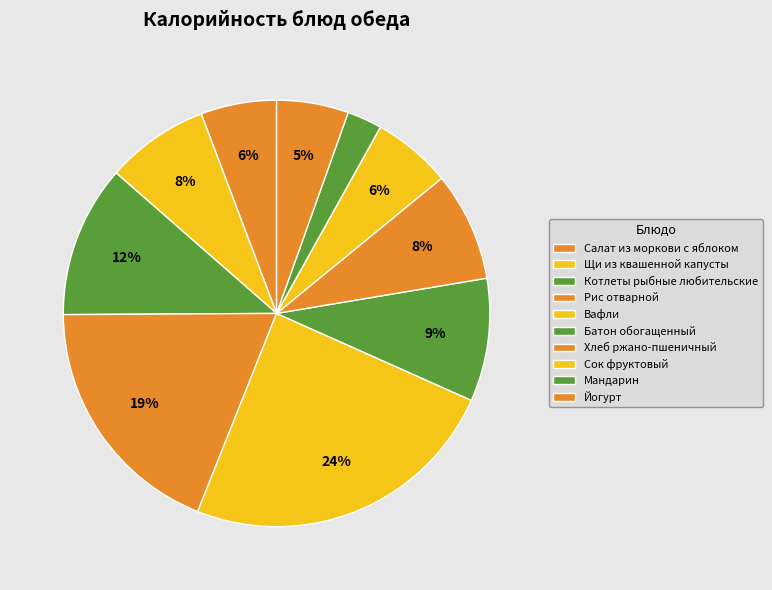

To the nearest percent, what is the difference between the Сок фруктовый and Вафли slice percentages?

18%